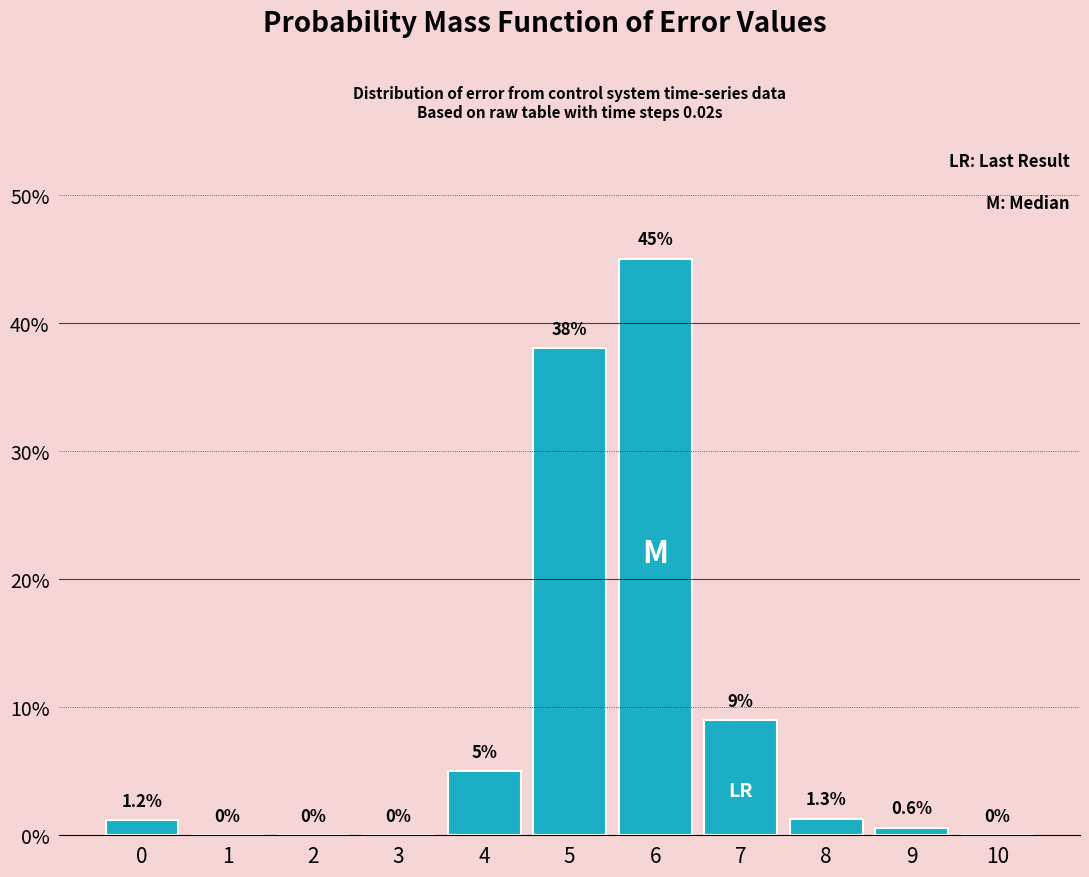

Reading left to right, transcribe all the data shown in this chart.

0=1.2	1=0.0	2=0.0	3=0.0	4=5.0	5=38.0	6=45.0	7=9.0	8=1.3	9=0.6	10=0.0